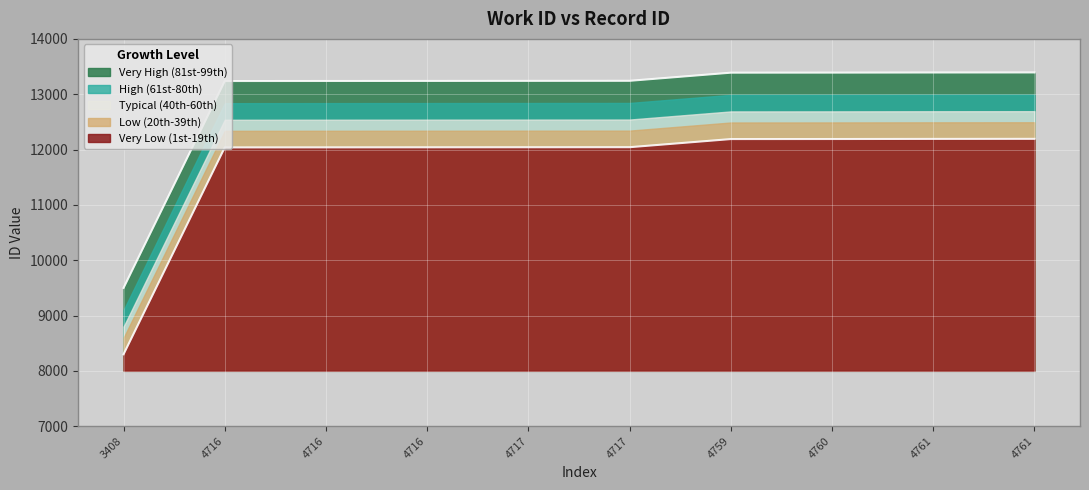

How many series are shown in this chart?

5